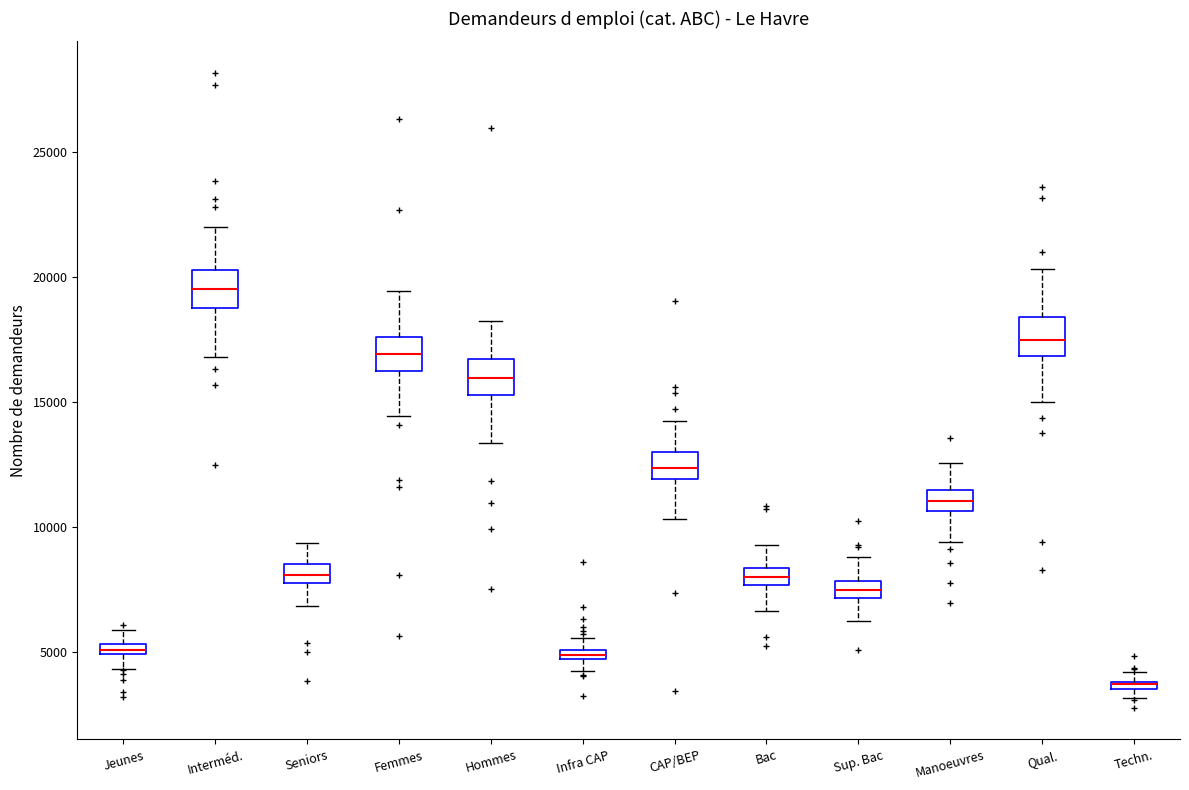

Where does the lower whisker of the box for Jeunes end on the y-axis? The values are not printed on the chart, so give them approximately, as read against the axis.

4500